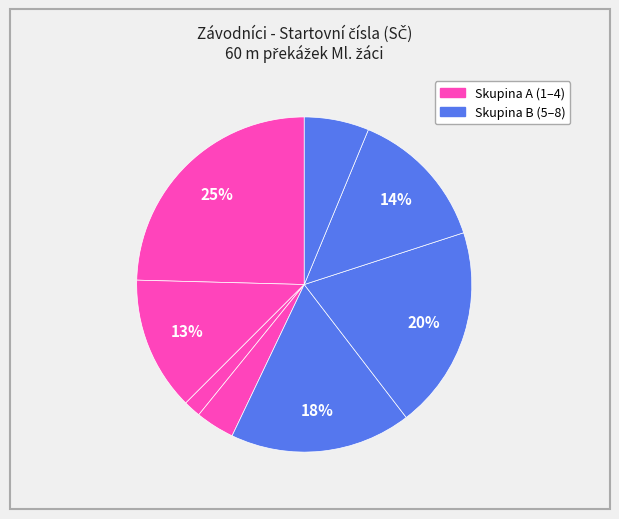

How many segments does this pie chart have?

8